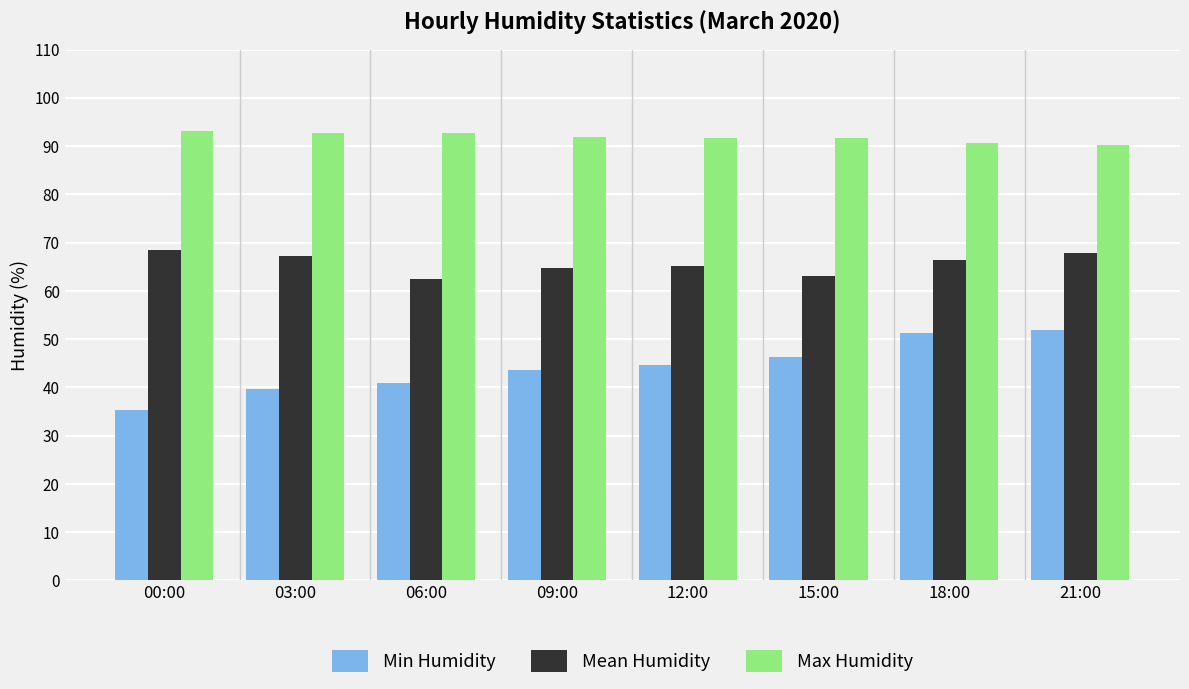

What is the total value across all series at 12:00?

201.5